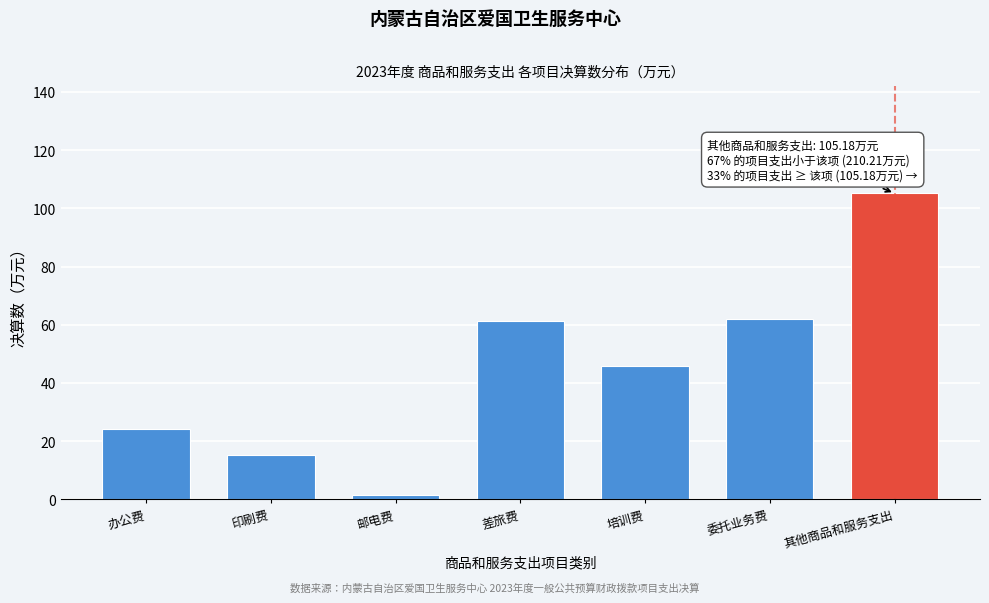

Reading left to right, what are all the values shown in this chart?

办公费=24.1	印刷费=15.4	邮电费=1.5	差旅费=61.3	培训费=45.9	委托业务费=61.9	其他商品和服务支出=105.2